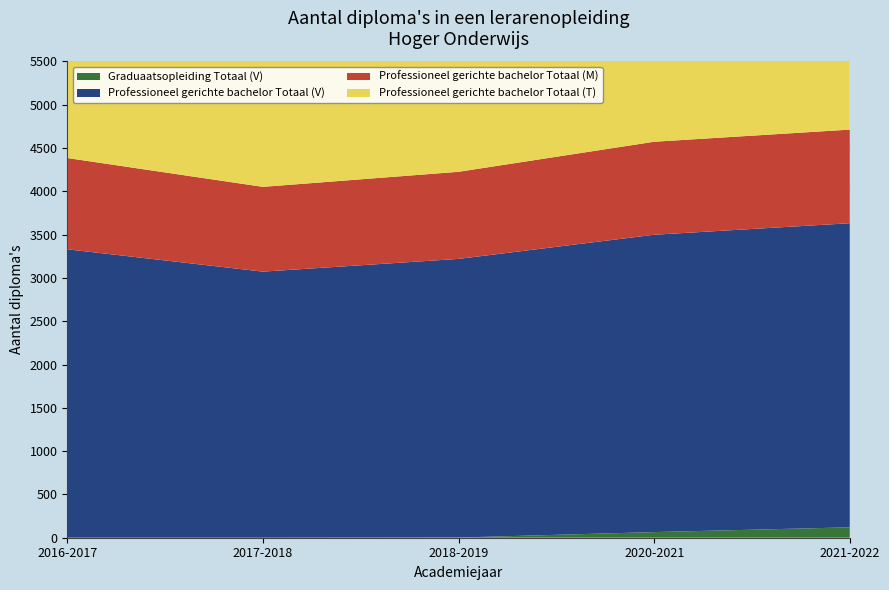

Reading right to left, what are all the values shown in this chart?

Graduaatsopleiding Totaal (V): 2021-2022=120	2020-2021=65	2018-2019=2	2017-2018=0	2016-2017=0
Professioneel gerichte bachelor Totaal (V): 2021-2022=3512	2020-2021=3434	2018-2019=3218	2017-2018=3073	2016-2017=3331
Professioneel gerichte bachelor Totaal (M): 2021-2022=1081	2020-2021=1074	2018-2019=1006	2017-2018=979	2016-2017=1054
Professioneel gerichte bachelor Totaal (T): 2021-2022=4593	2020-2021=4508	2018-2019=4224	2017-2018=4052	2016-2017=4385